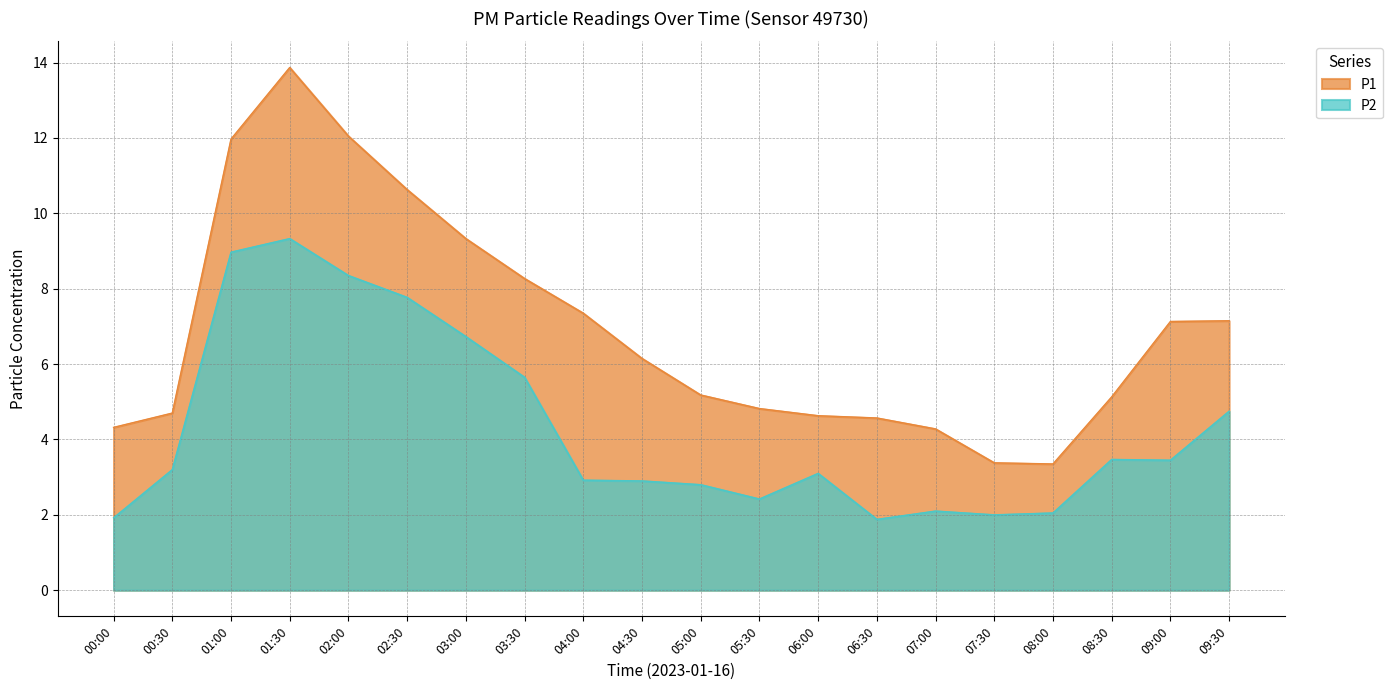

At which label is P1 closest to 8?

03:30